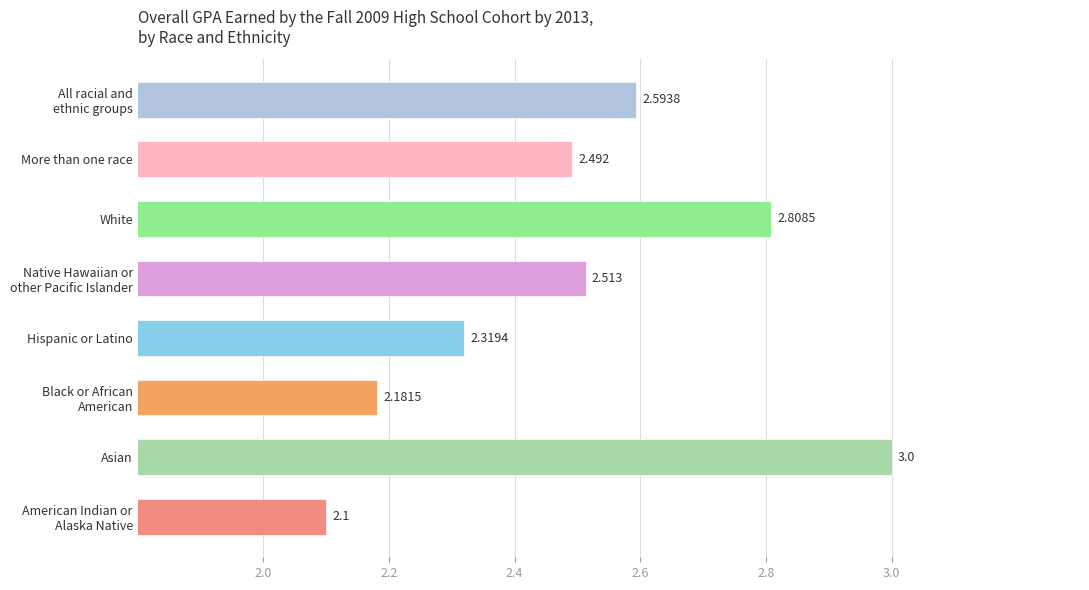

How many distinct data groups are displayed?

1